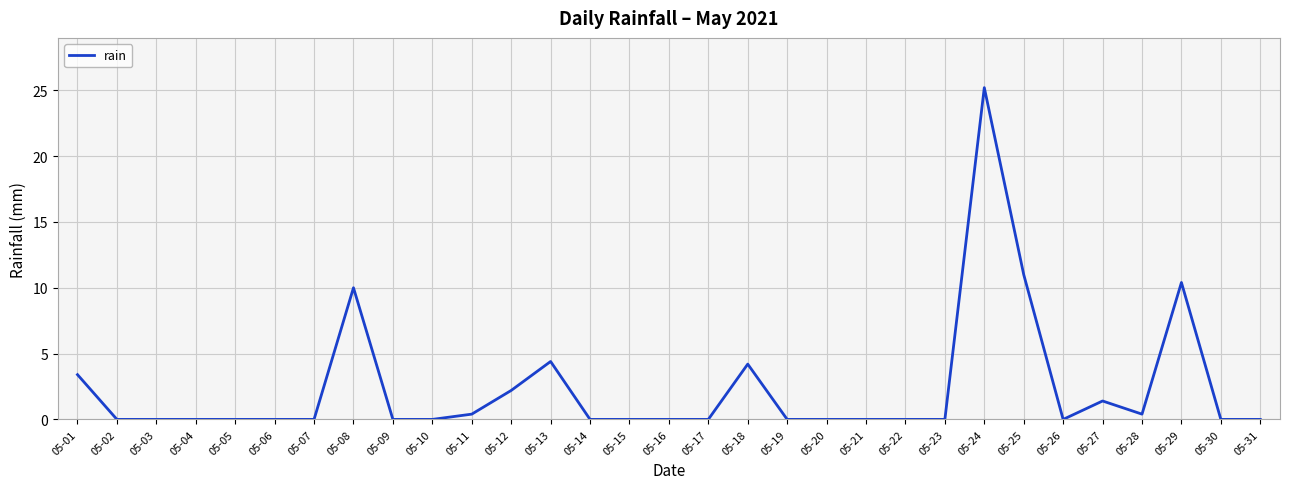

True or false: the data shows 10.0 at 05-08.

True